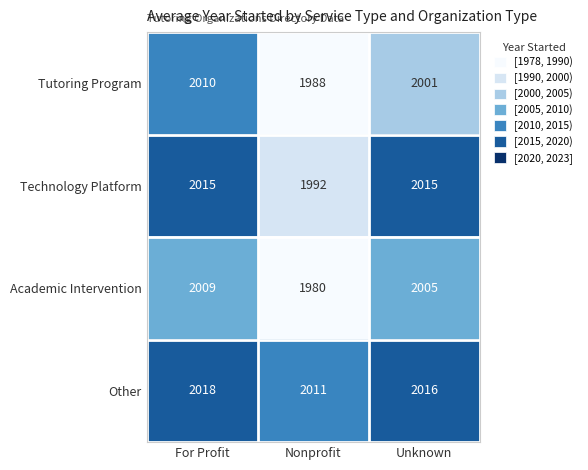

What is the difference between the Academic Intervention values at Unknown and Nonprofit?

25